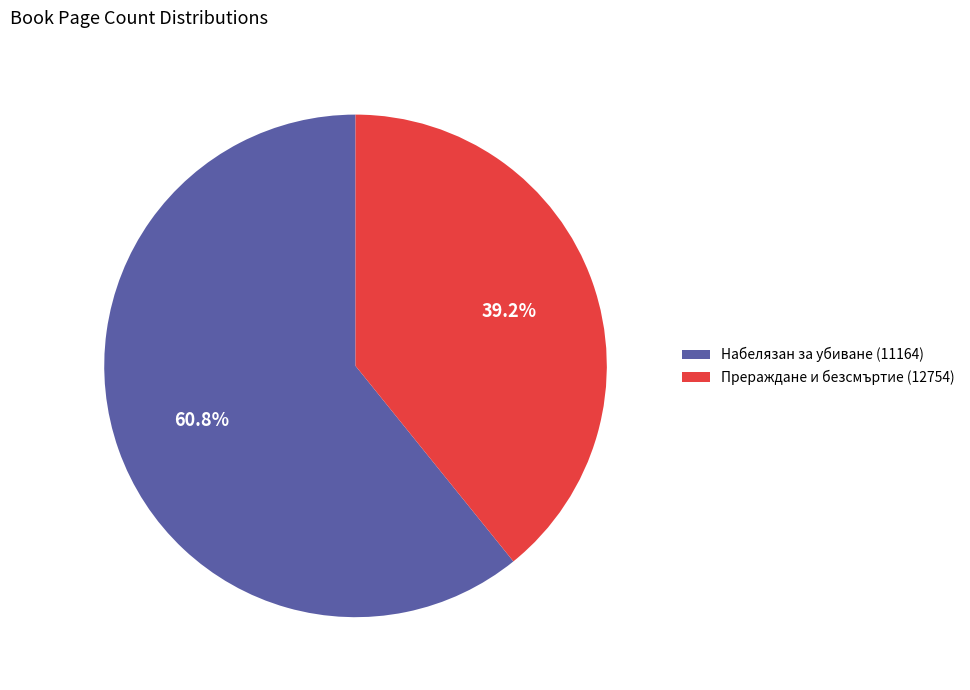

Approximately how many times larger is the value at Прераждане и безсмъртие (12754) compared to Набелязан за убиване (11164)?

0.6